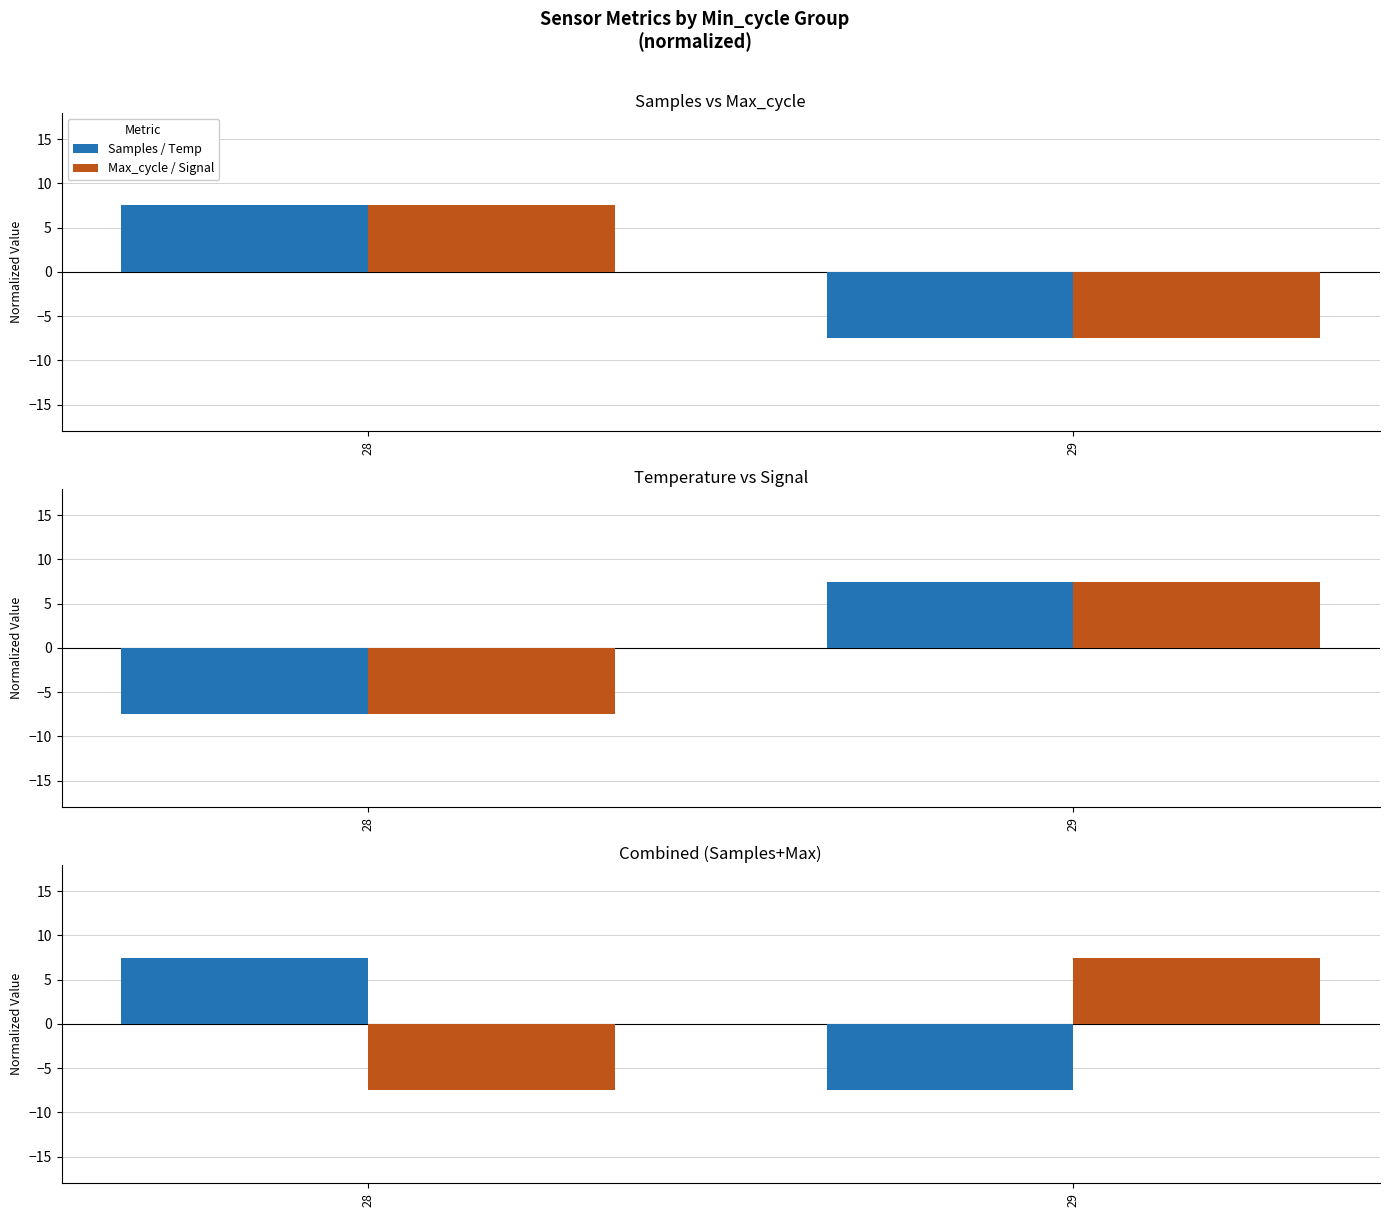

Are the bars grouped side by side (vs. stacked)?

Yes